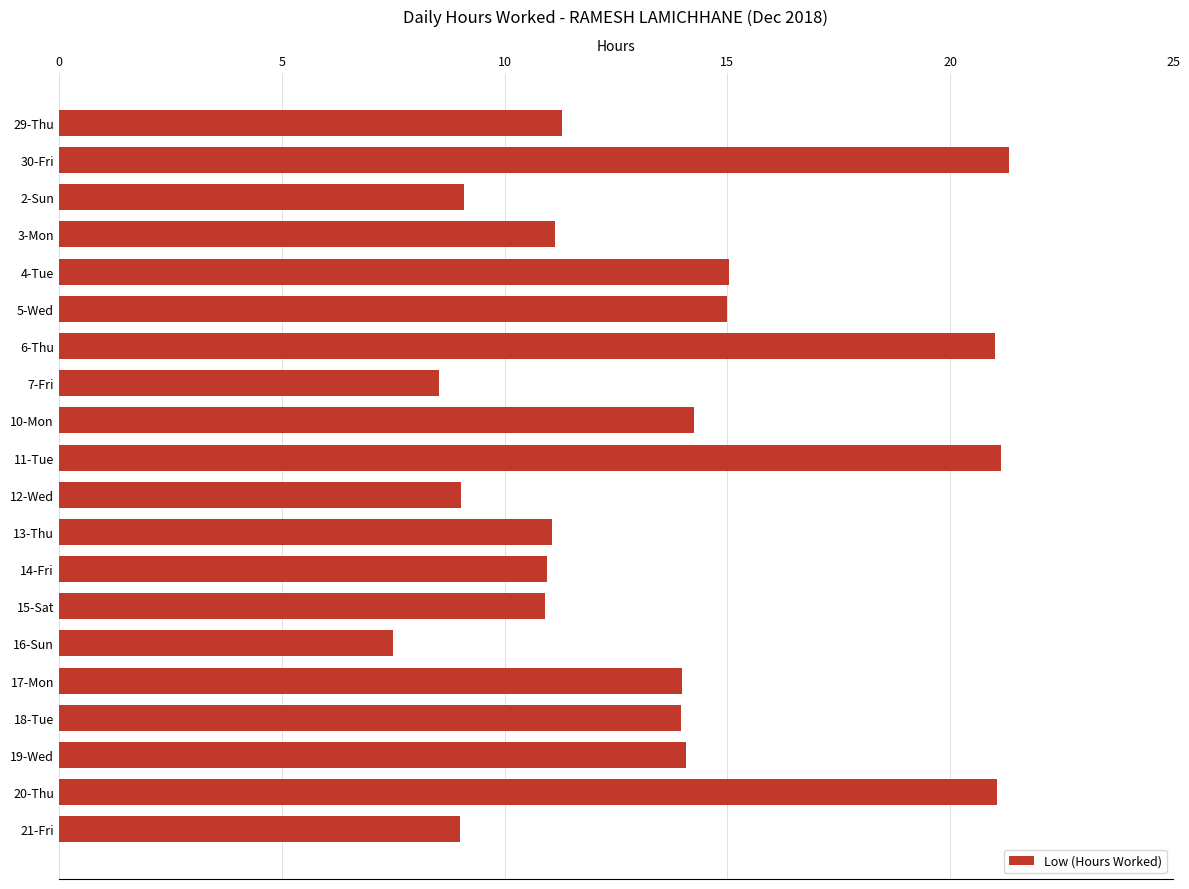

What is the minimum value shown in the chart?

7.5